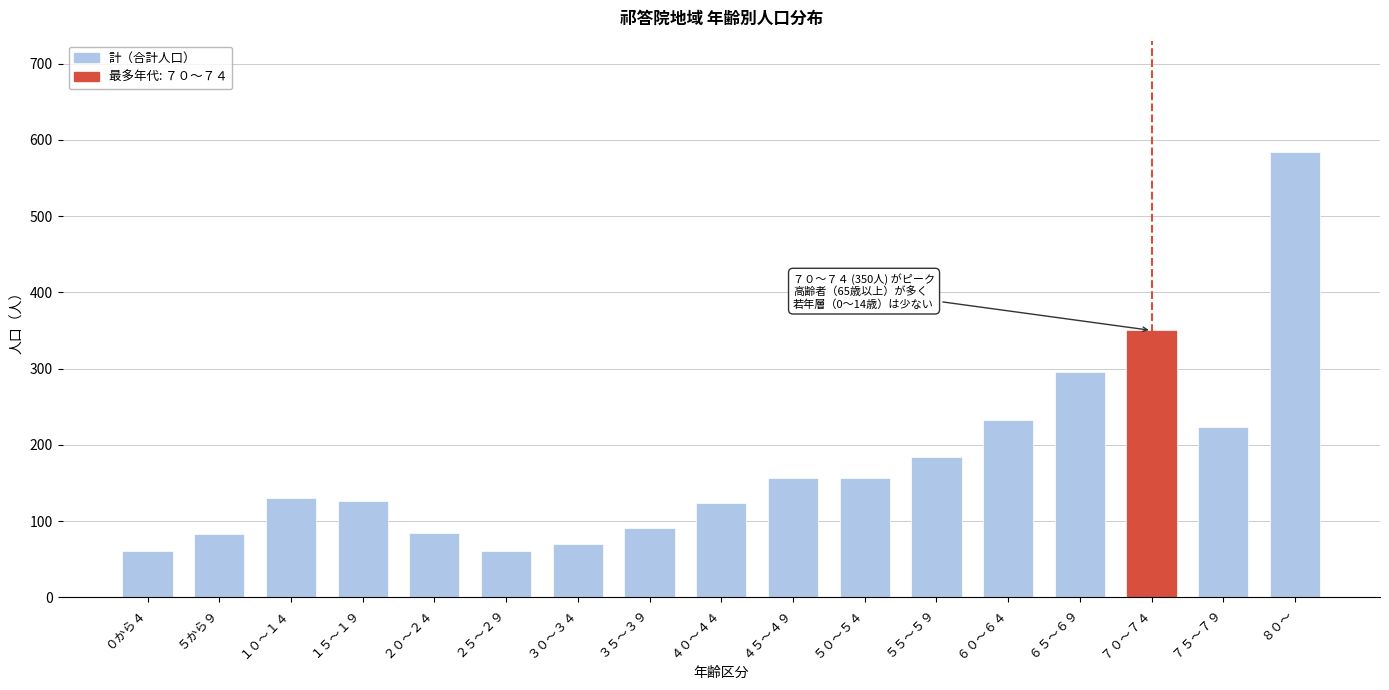

What is the difference between the second highest and minimum values?

289